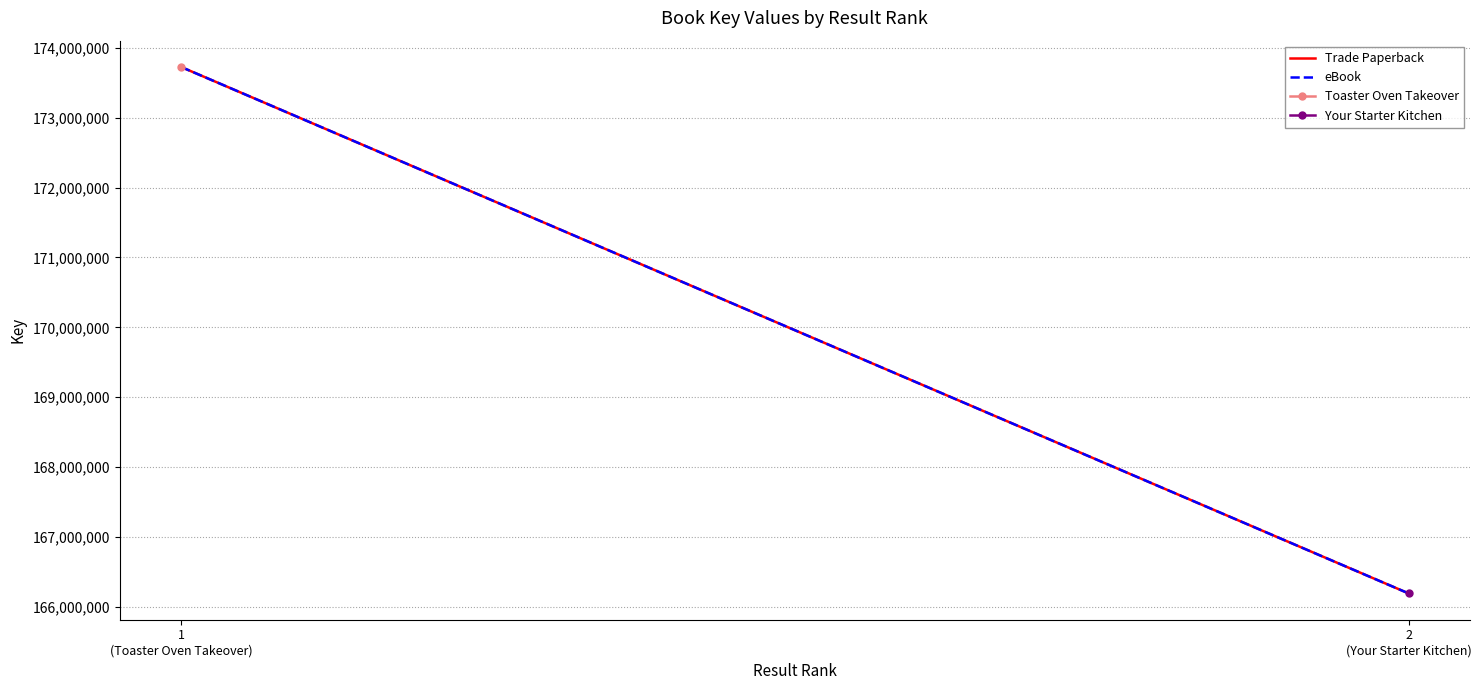

List the labels in order of Trade Paperback value, largest first.

1
(Toaster Oven Takeover), 2
(Your Starter Kitchen)